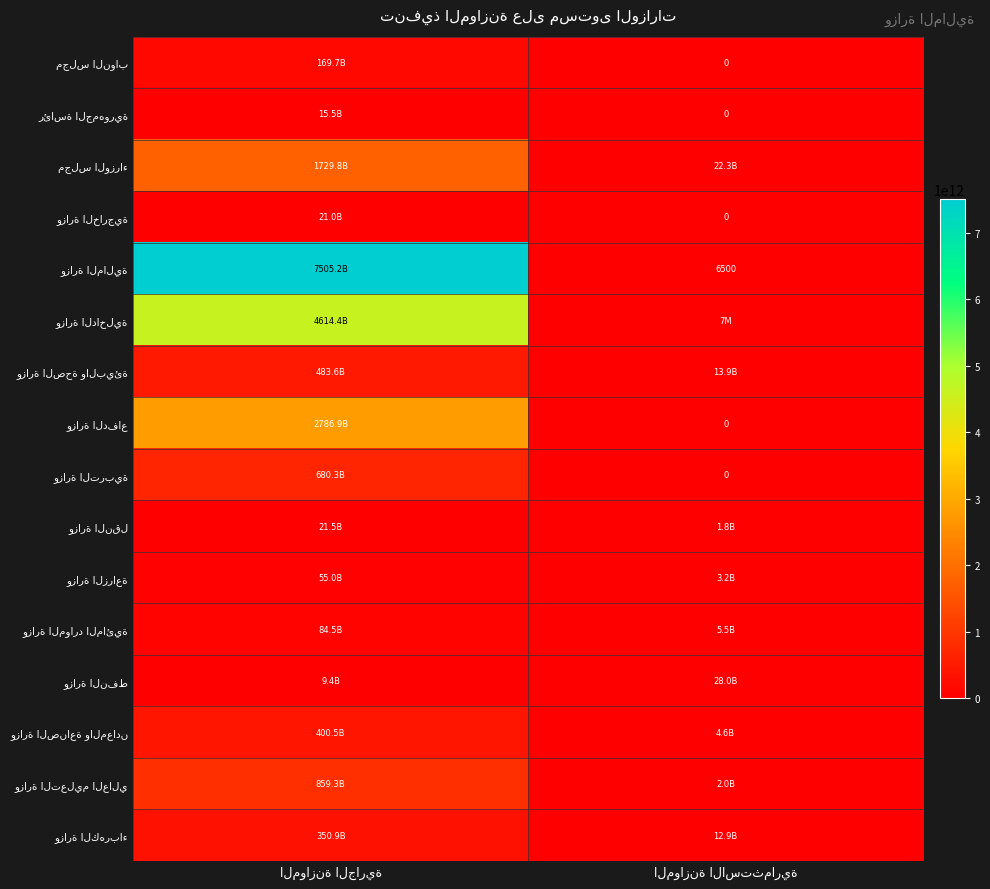

List the labels in order of وزارة التعليم العالي value, smallest first.

الموازنة الاستثمارية, الموازنة الجارية